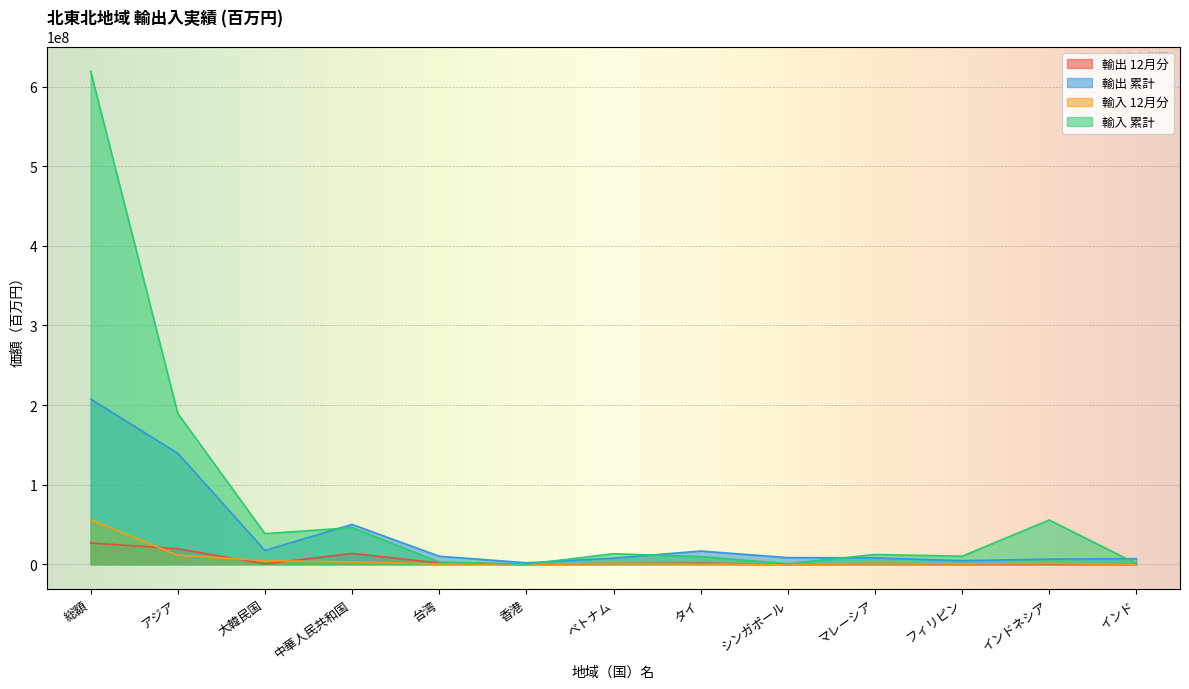

Count the number of categories in the chart.

13